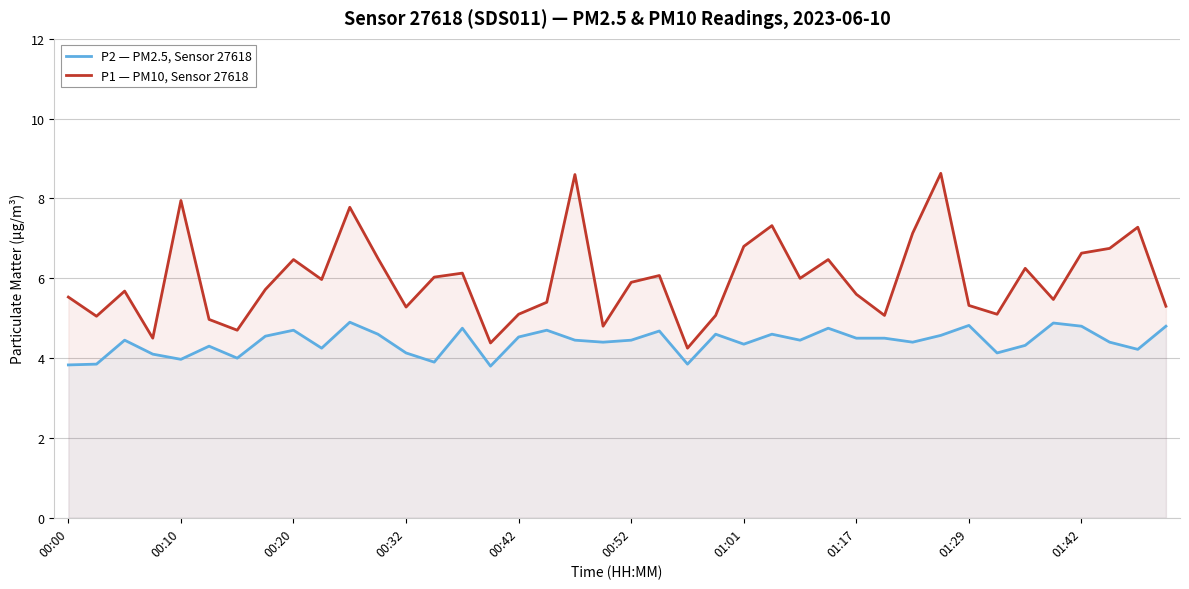

Rank the series by their average value, from lowest to highest.

P2 — PM2.5, Sensor 27618, P1 — PM10, Sensor 27618